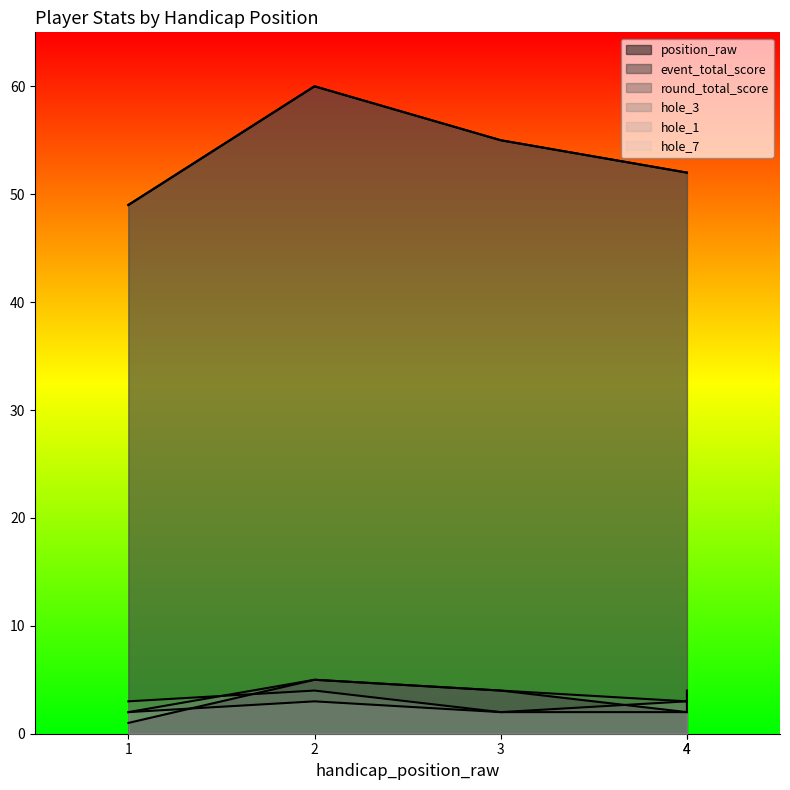

How many lines are shown in the chart?

6